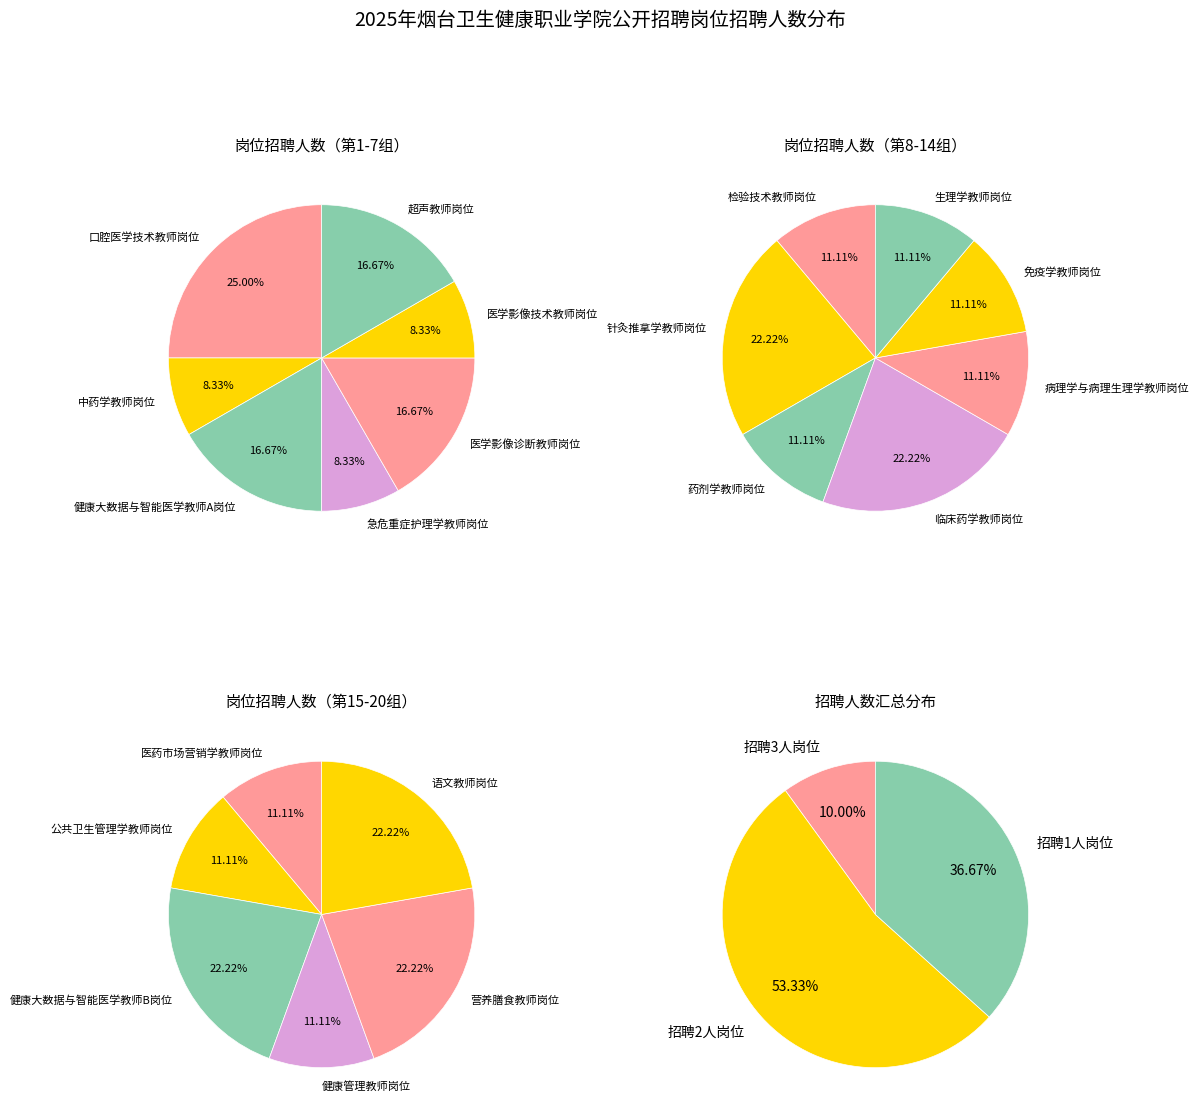

Is there any slice that represents more than half of the pie?

No